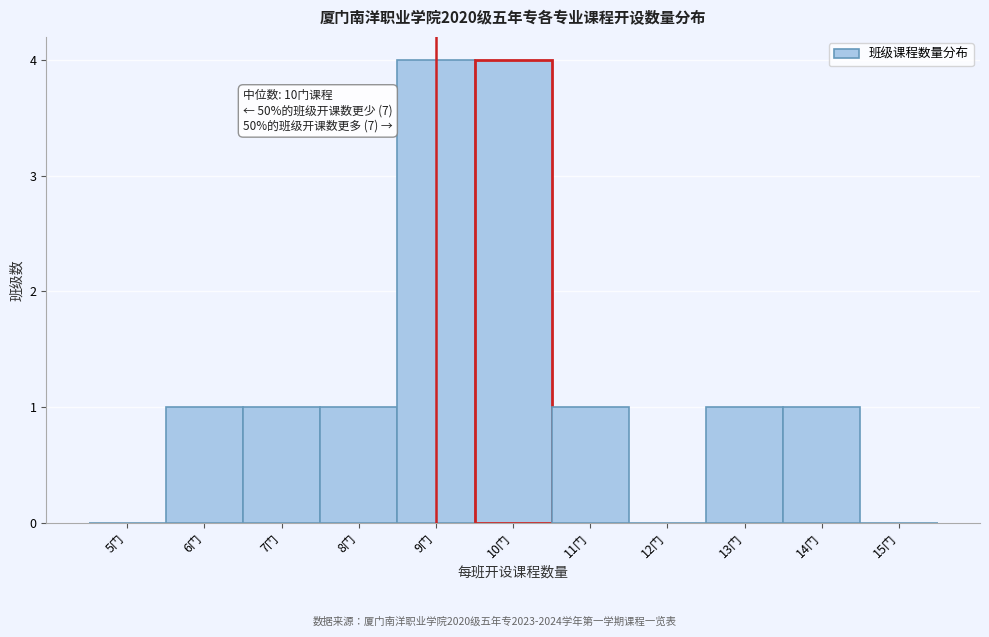

Reading right to left, what are all the values shown in this chart?

15门=0	14门=1	13门=1	12门=0	11门=1	10门=4	9门=4	8门=1	7门=1	6门=1	5门=0